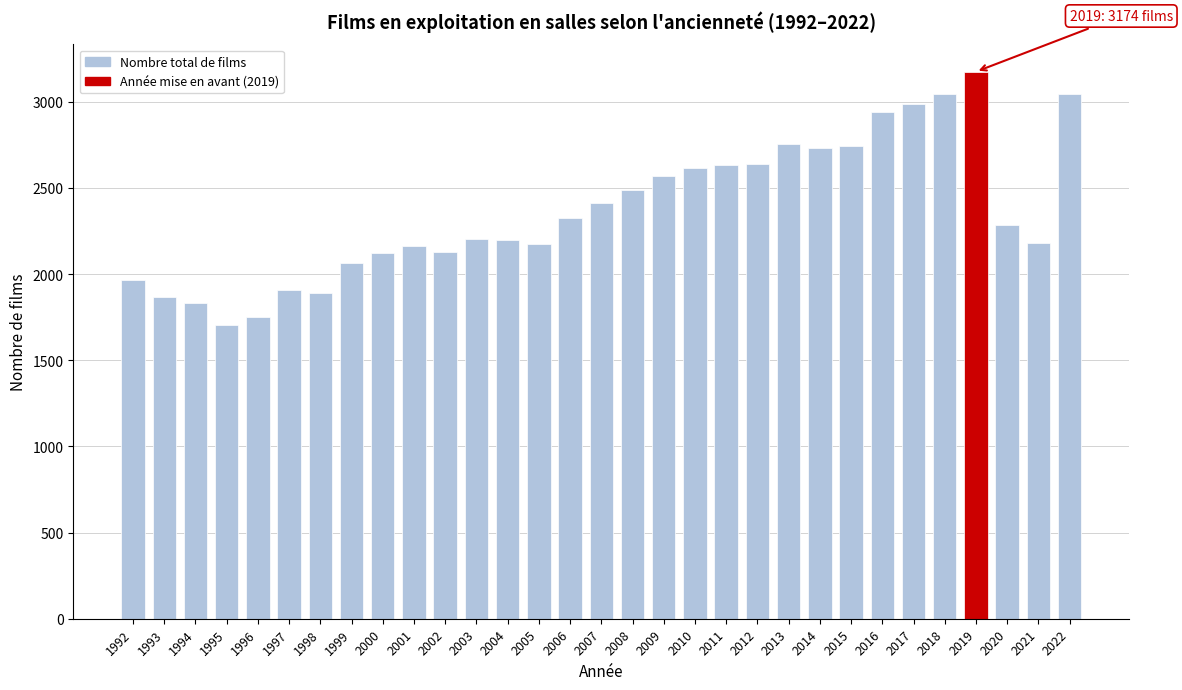

True or false: the data shows 2752 at 2013.

True